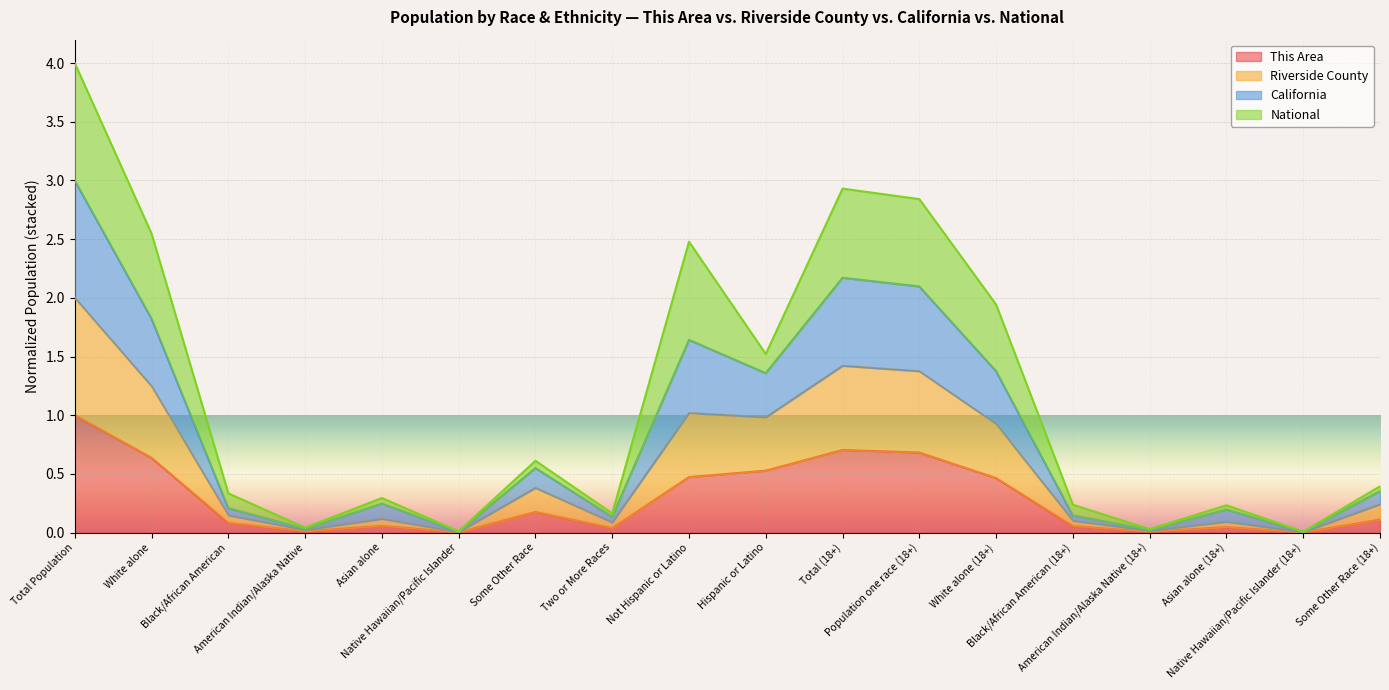

The value of This Area at Hispanic or Latino is 0.5. True or false?

True